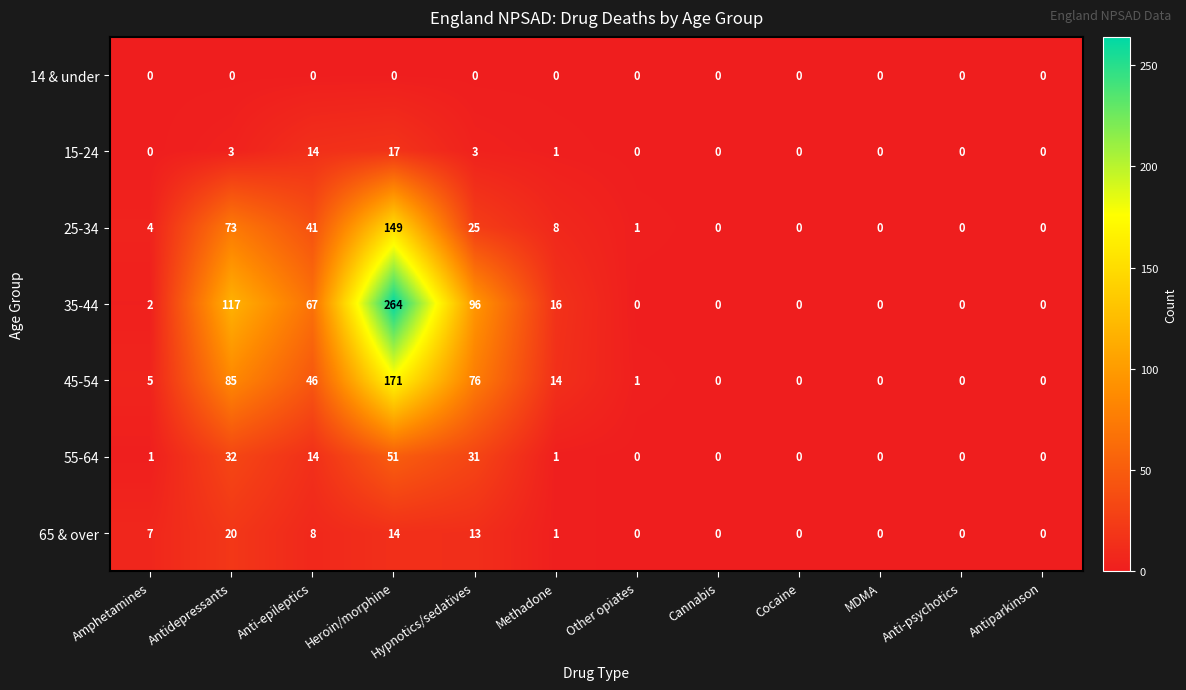

What is the maximum value for 45-54?

171